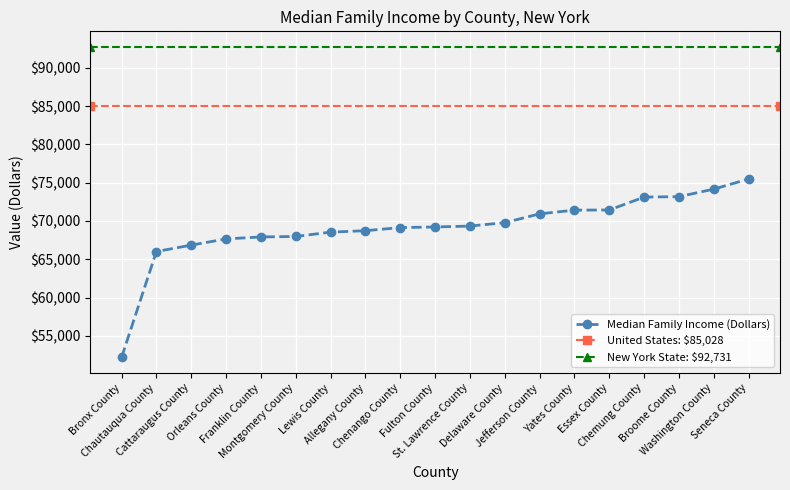

What is the value of the 8th point from the left?

68726